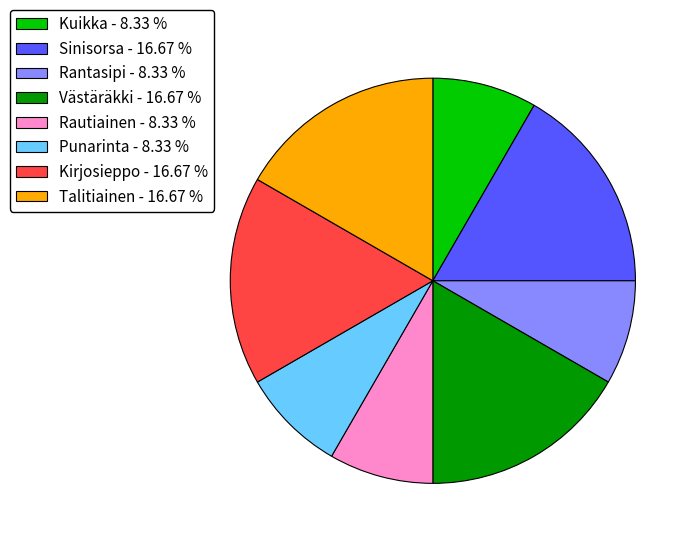

Does Kirjosieppo - 16.67 % represent more than half of the total?

No